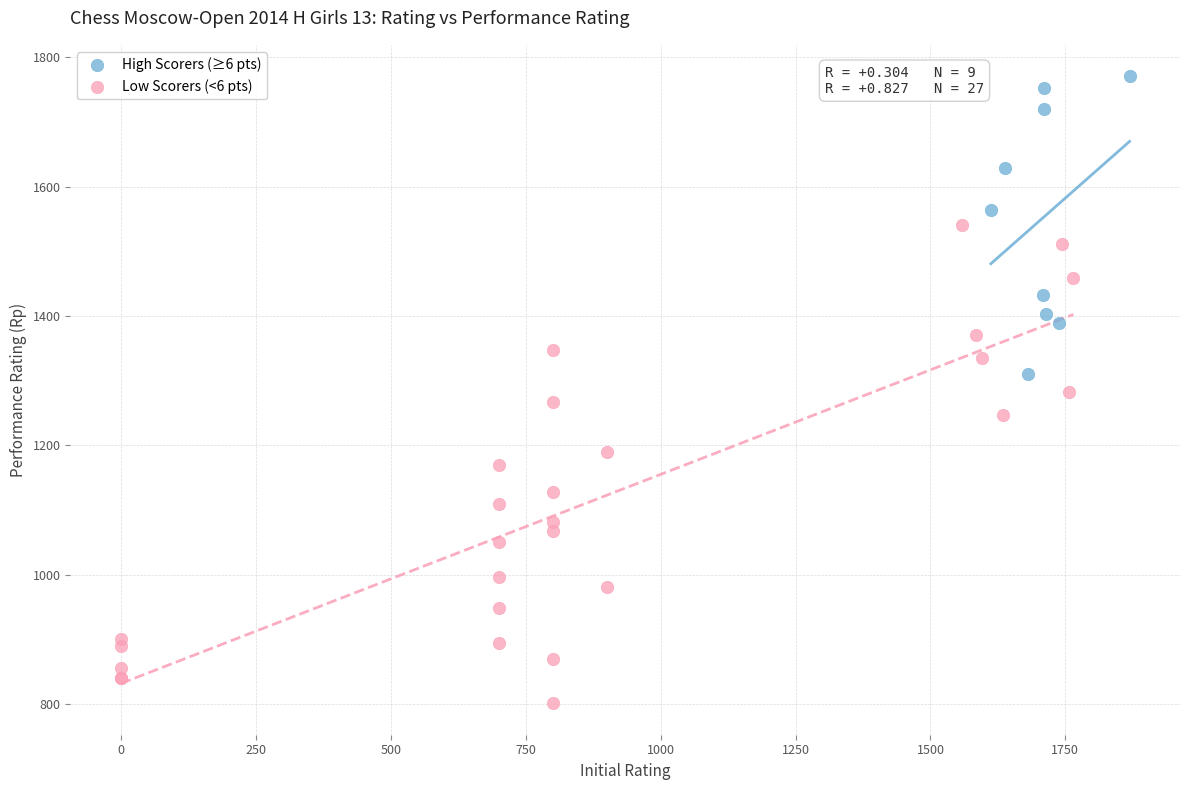

Which series contains the lowest Y value?

Low Scorers (<6 pts)